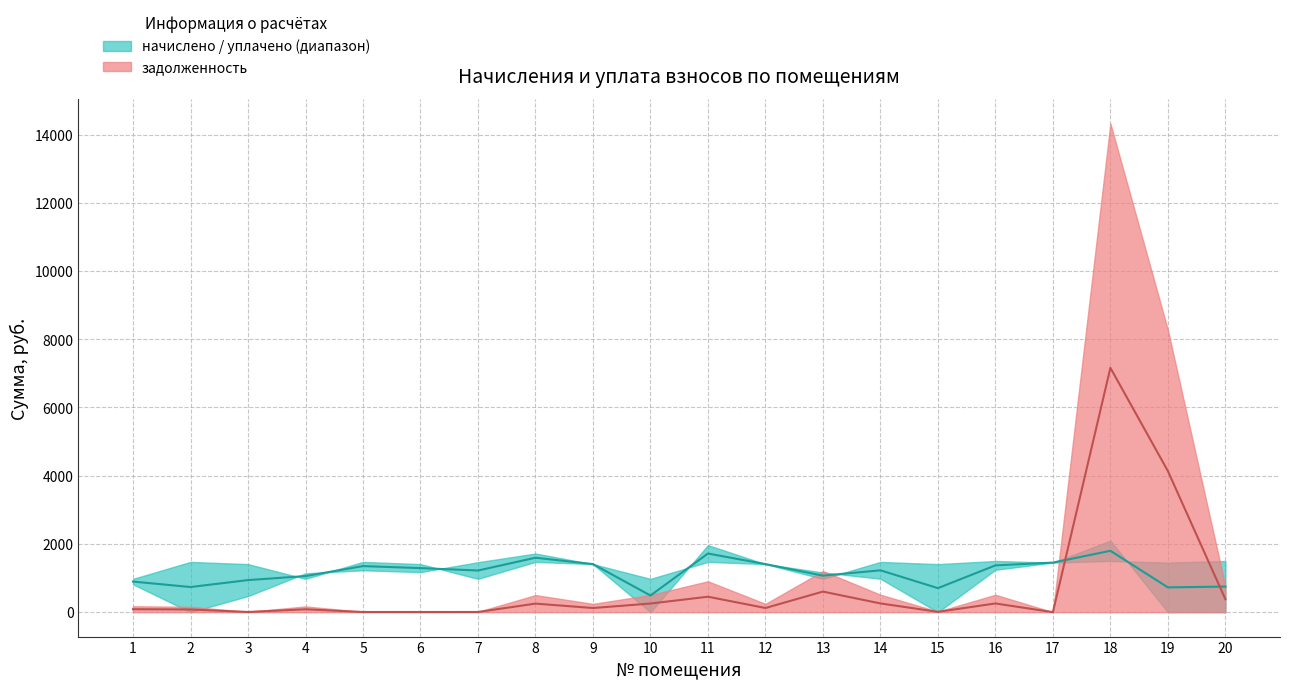

The value of начислено at 5 is 1473.1. True or false?

True